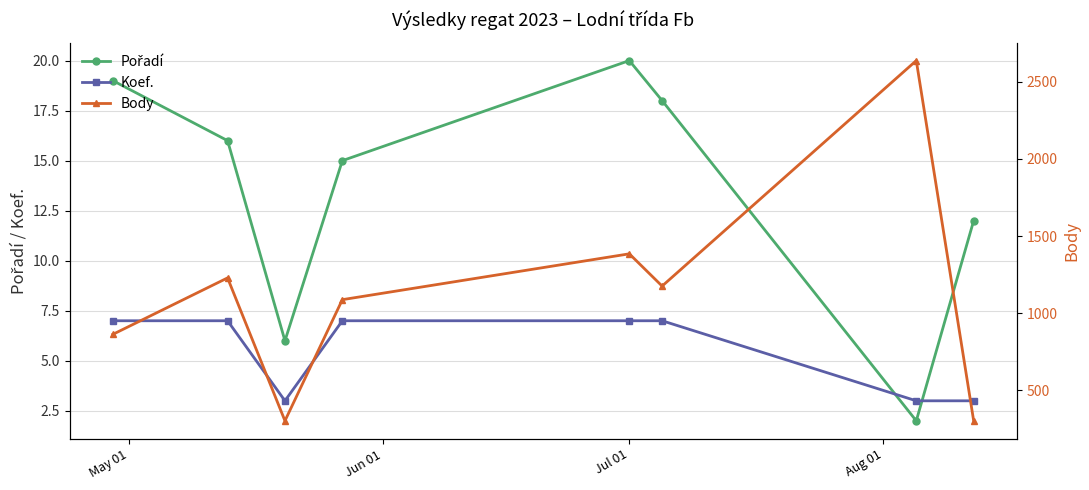

What is the maximum value for Koef.?

7